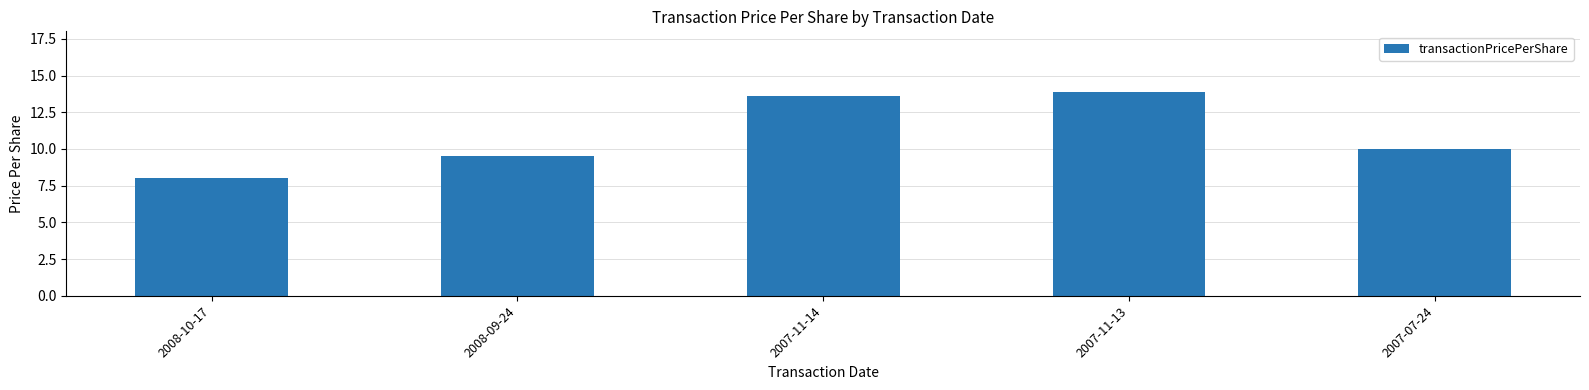

At which label is the value closest to 10?

2007-07-24